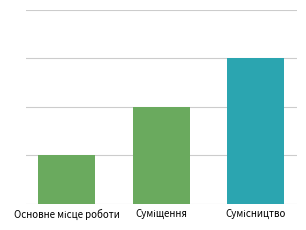

List the labels in order of value, smallest first.

Основне місце роботи, Суміщення, Сумісництво